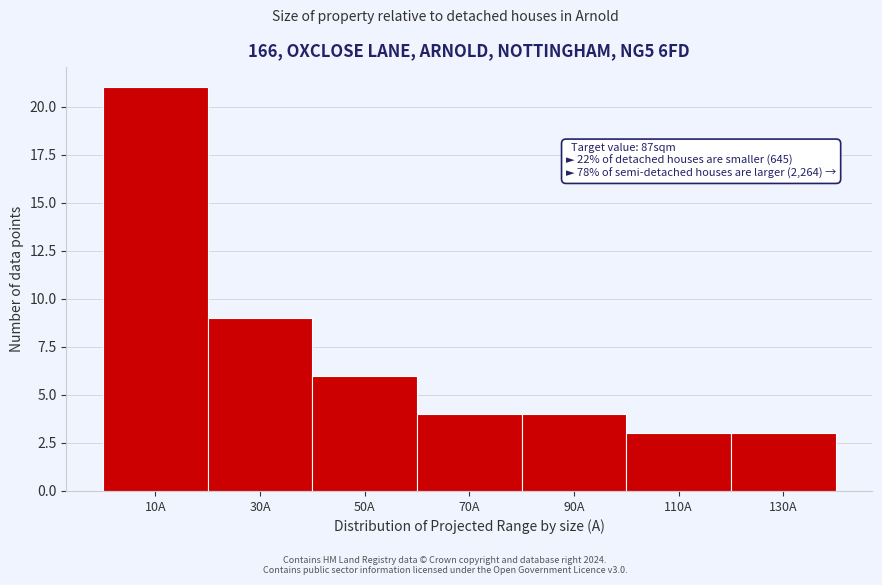

Reading left to right, list all the values displayed in this chart.

21	9	6	4	4	3	3